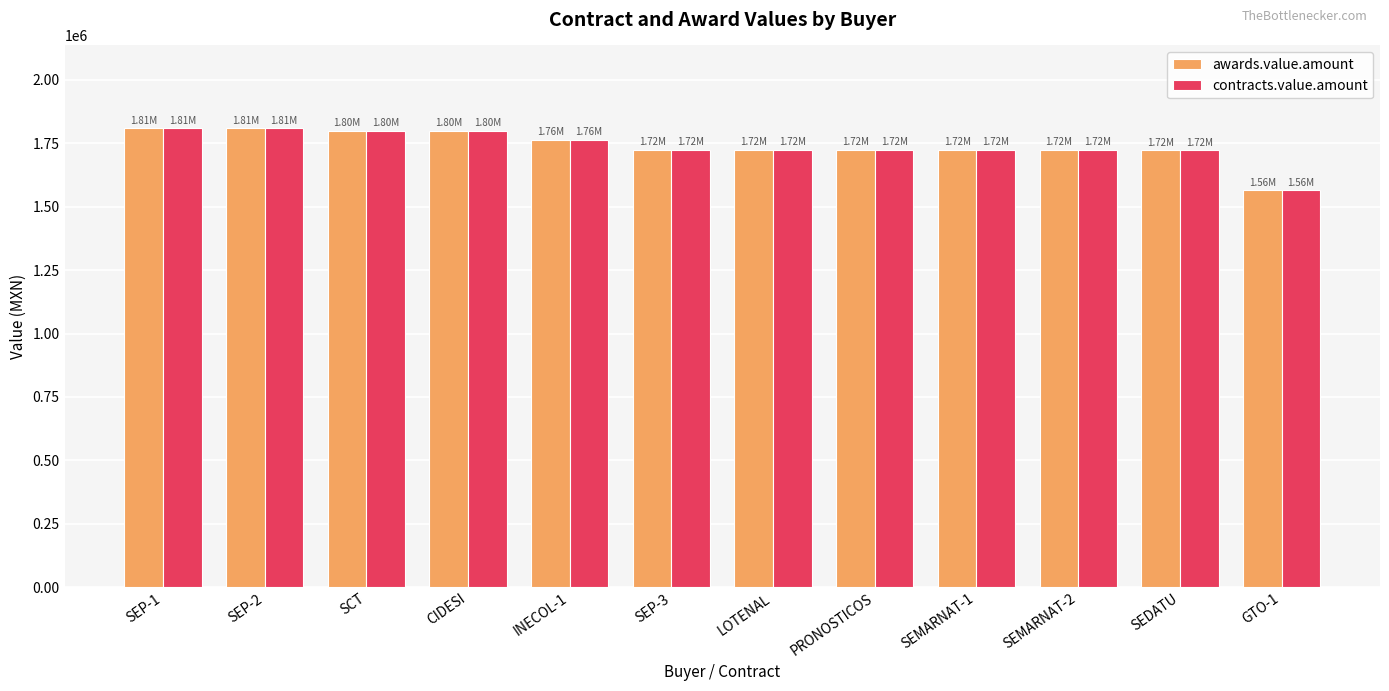

What is the label of the 6th bar from the left?

SEP-3